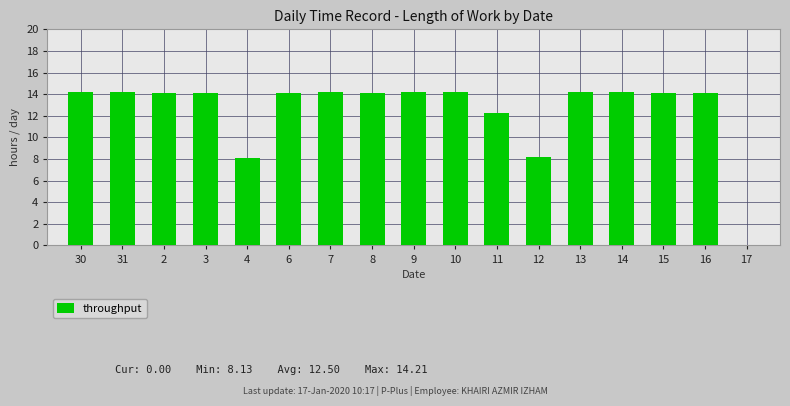

What is the greatest value displayed?

14.2